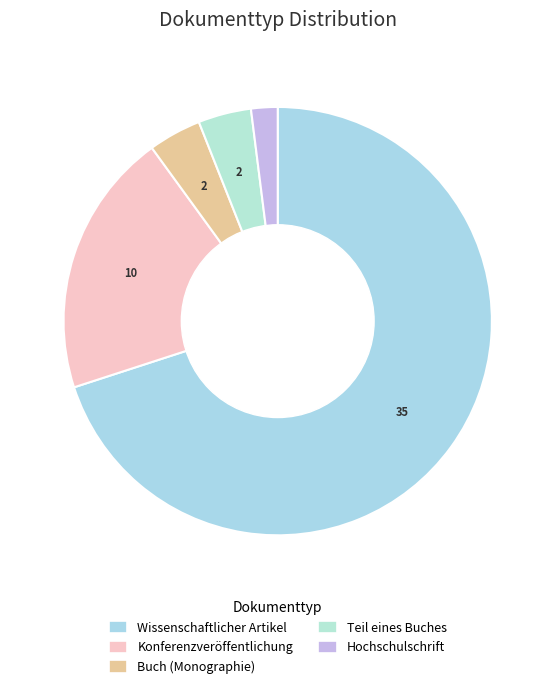

Does Konferenzveröffentlichung represent more than half of the total?

No